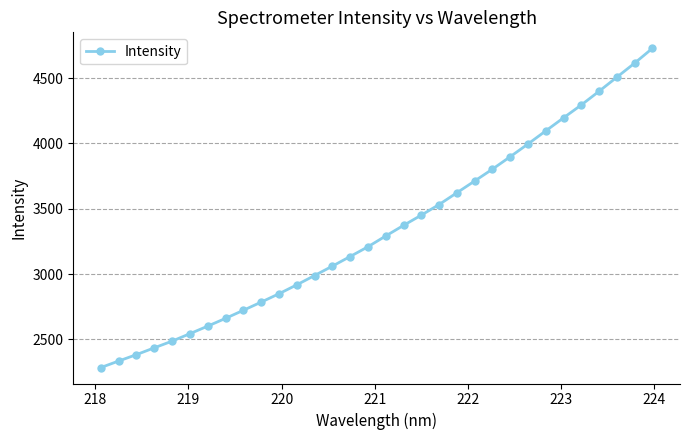

What is the maximum value shown in the chart?

4727.8